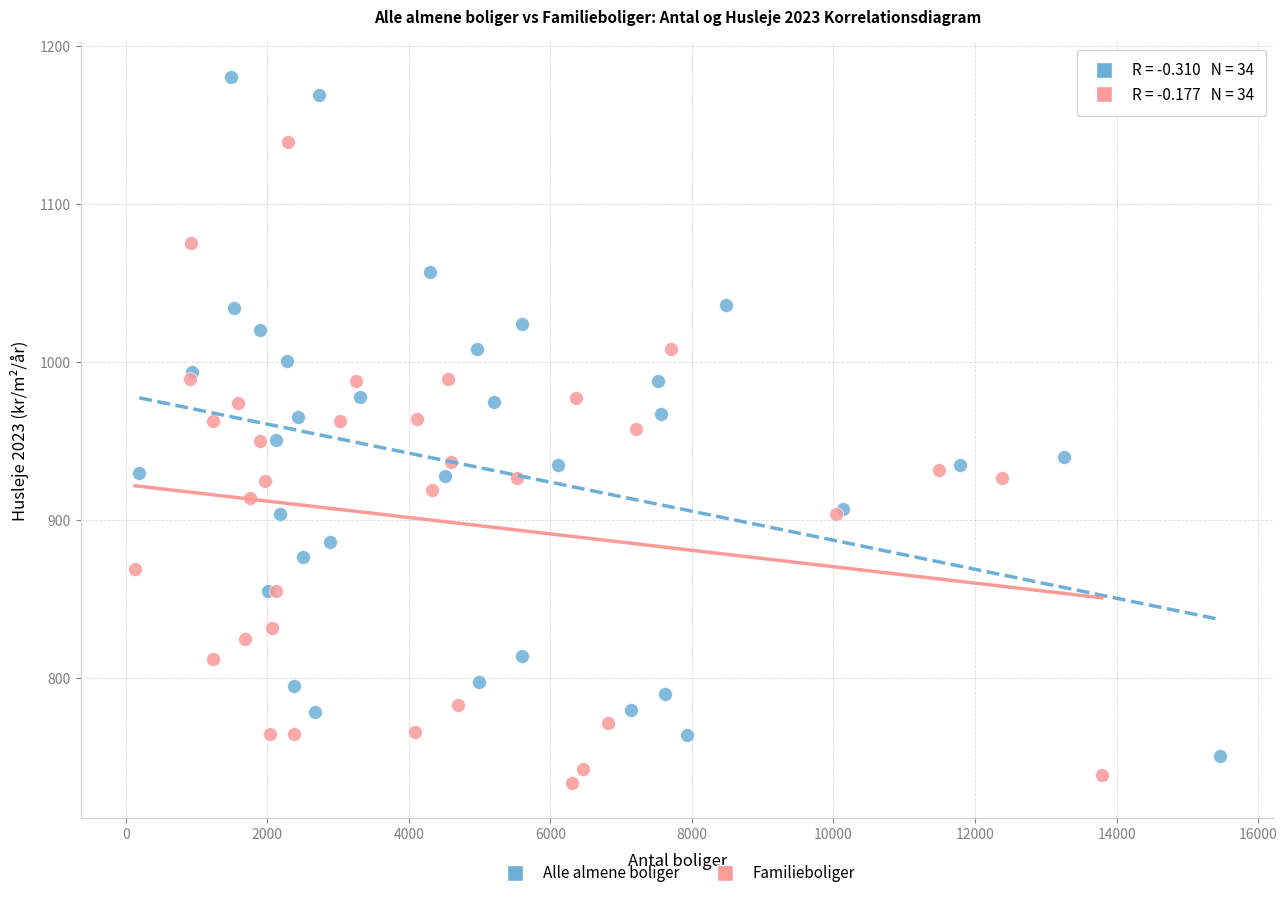

Which series has the largest Y range (max minus min)?

Alle almene boliger